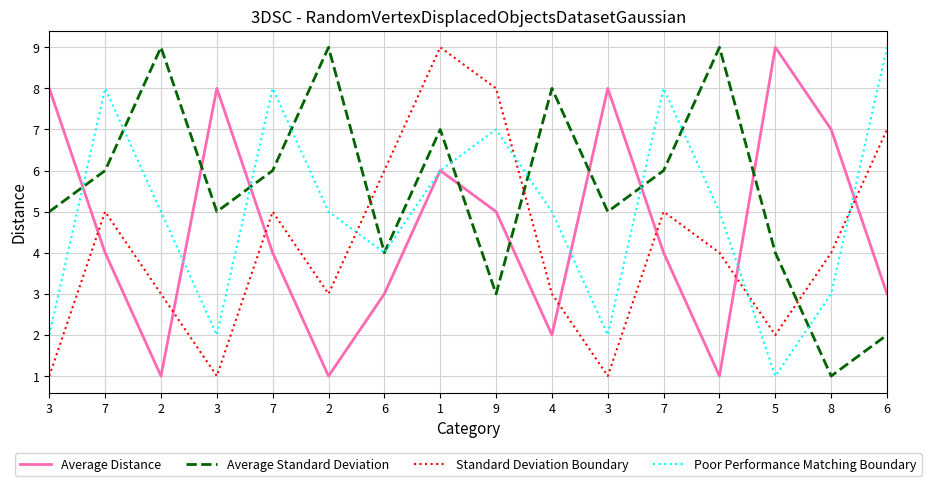

What are all the series names shown in the legend?

Average Distance, Average Standard Deviation, Standard Deviation Boundary, Poor Performance Matching Boundary